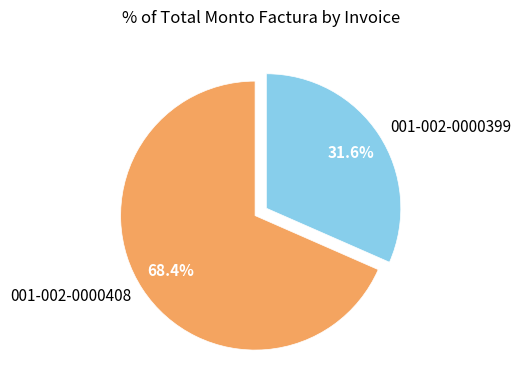

Which slice represents more than half of the pie?

001-002-0000408